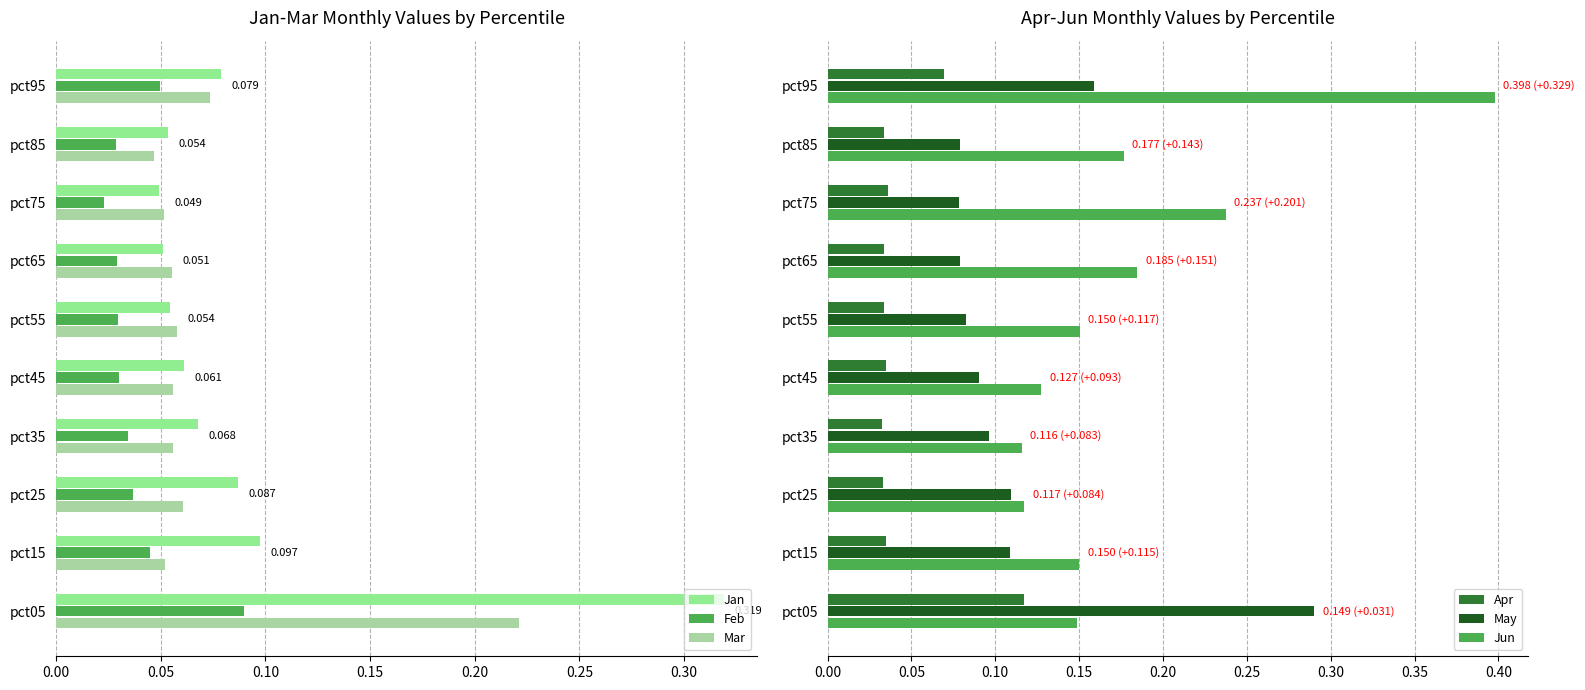

Is it true that May equals 0.1 at pct05?

False